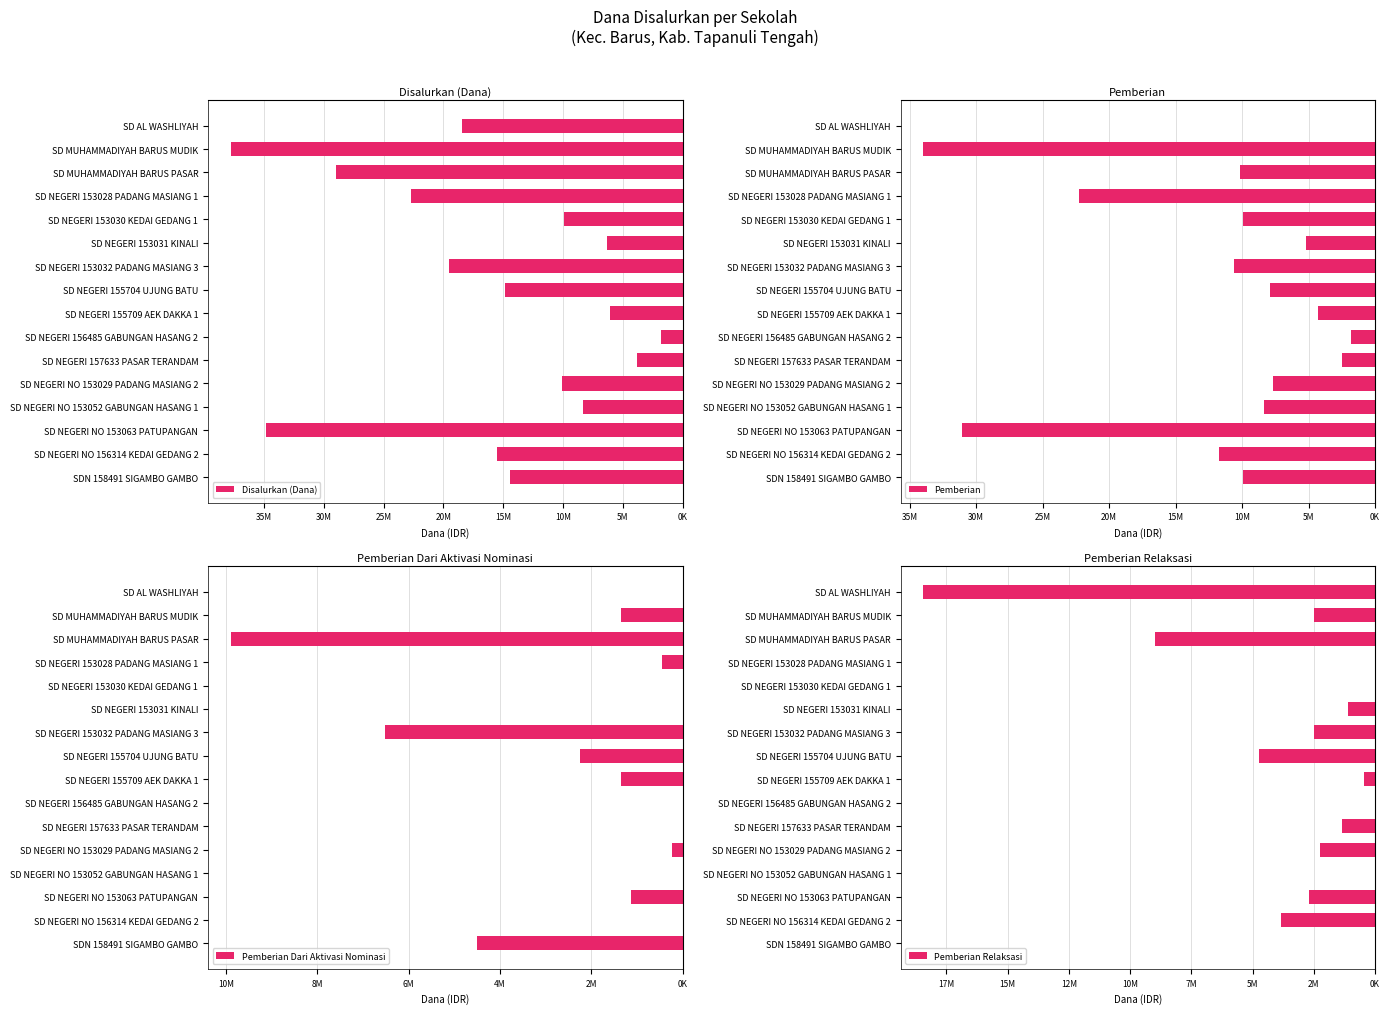

What is the approximate value of Pemberian at SD NEGERI 153032 PADANG MASIANG 3?

-10575000